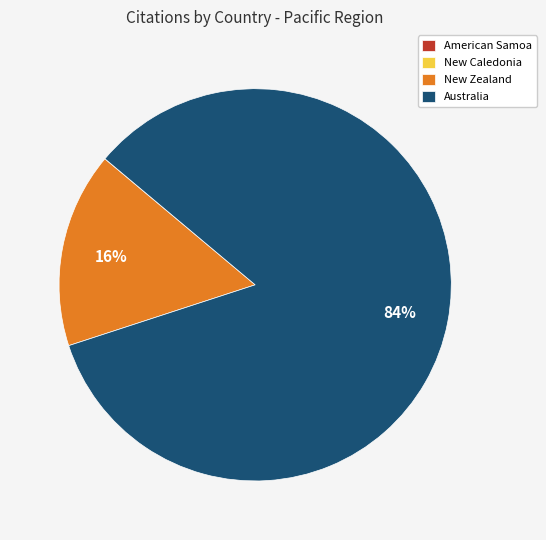

To the nearest percent, what is the difference between the largest and smallest slice percentages?

84%